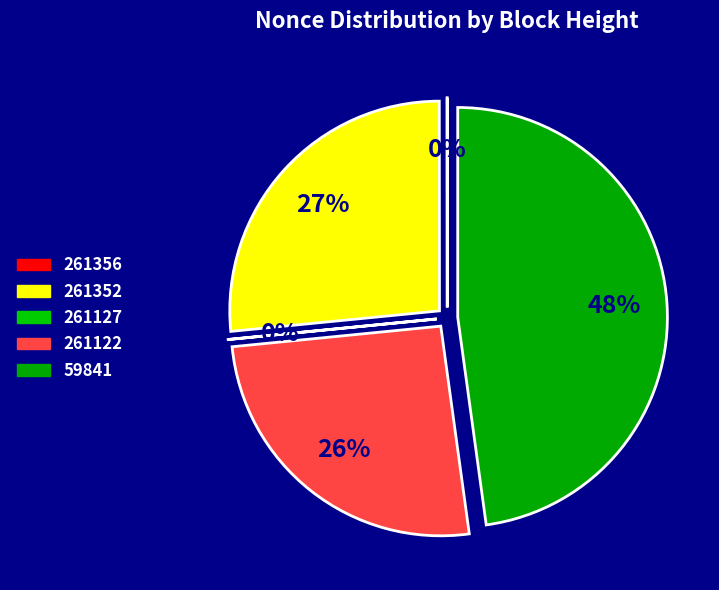

Is it true that 261356 is 7% of the pie?

False